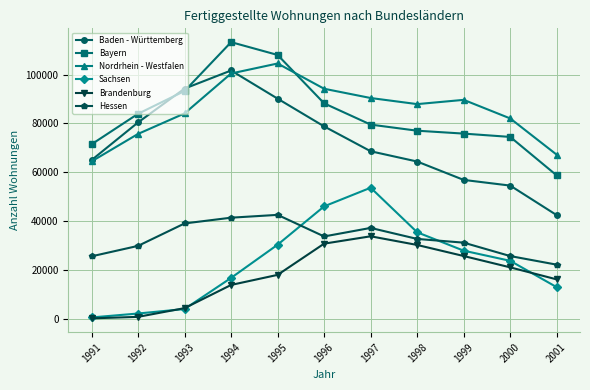

True or false: Bayern and Nordrhein - Westfalen cross at least once.

True